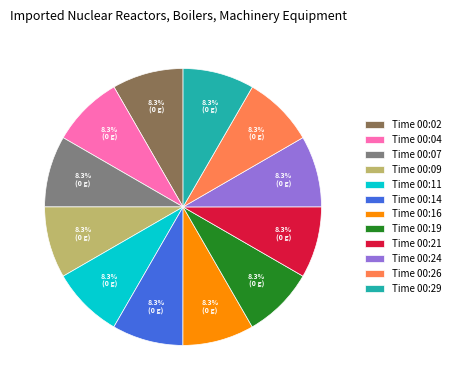

What percentage do Time 00:16 and Time 00:29 together represent?

16.7%